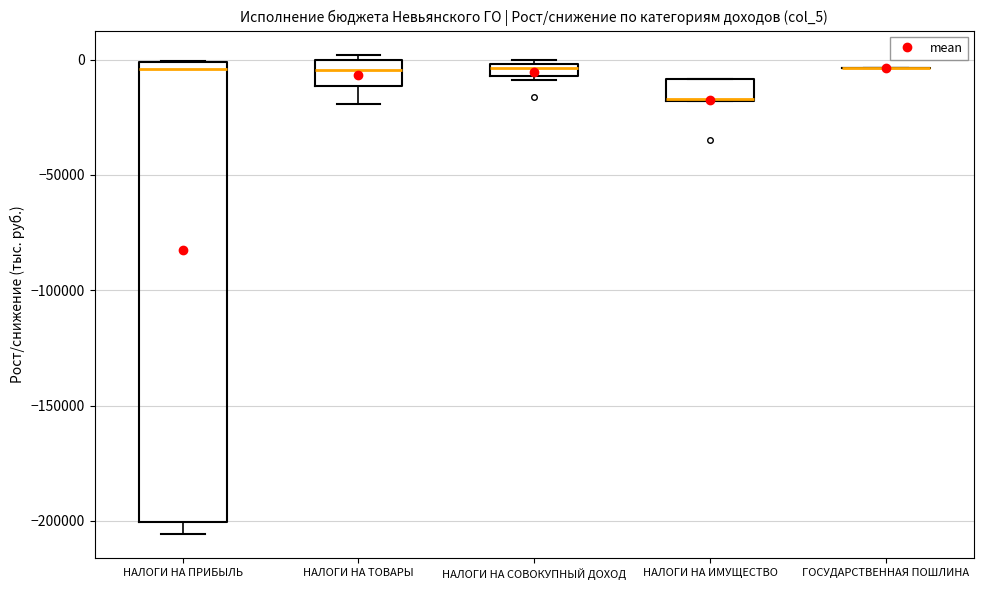

Which box is the tallest, from its lower edge to its upper edge?

НАЛОГИ НА ПРИБЫЛЬ